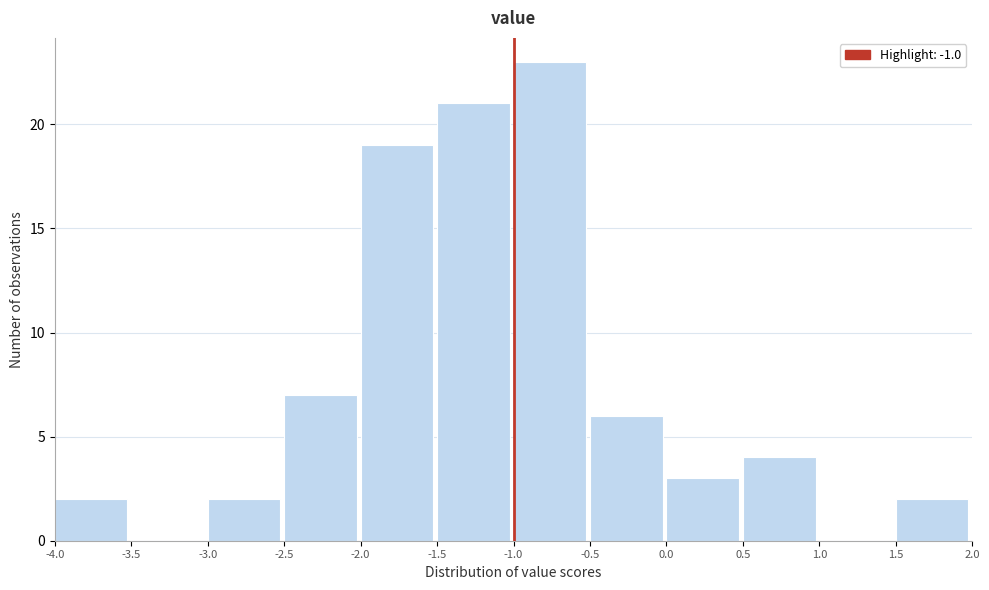

Which range on the x-axis has the tallest bar?

-1.0 to -0.5